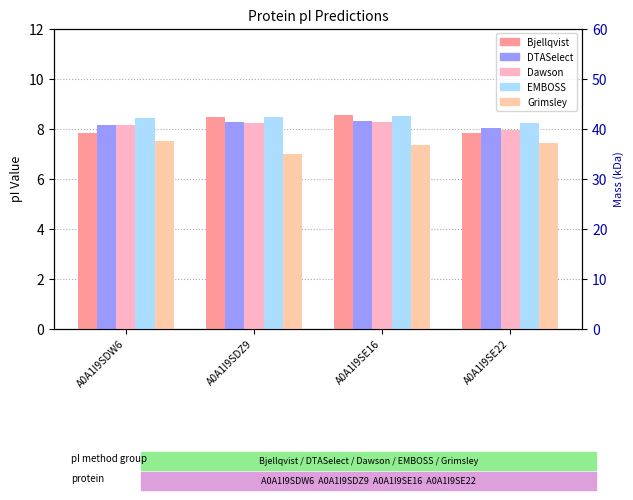

Reading left to right, list all the values displayed in this chart.

Bjellqvist: A0A1I9SDW6=7.8	A0A1I9SDZ9=8.5	A0A1I9SE16=8.5	A0A1I9SE22=7.8
DTASelect: A0A1I9SDW6=8.1	A0A1I9SDZ9=8.3	A0A1I9SE16=8.3	A0A1I9SE22=8.0
Dawson: A0A1I9SDW6=8.2	A0A1I9SDZ9=8.2	A0A1I9SE16=8.2	A0A1I9SE22=8.0
EMBOSS: A0A1I9SDW6=8.4	A0A1I9SDZ9=8.4	A0A1I9SE16=8.5	A0A1I9SE22=8.2
Grimsley: A0A1I9SDW6=7.5	A0A1I9SDZ9=7.0	A0A1I9SE16=7.3	A0A1I9SE22=7.4